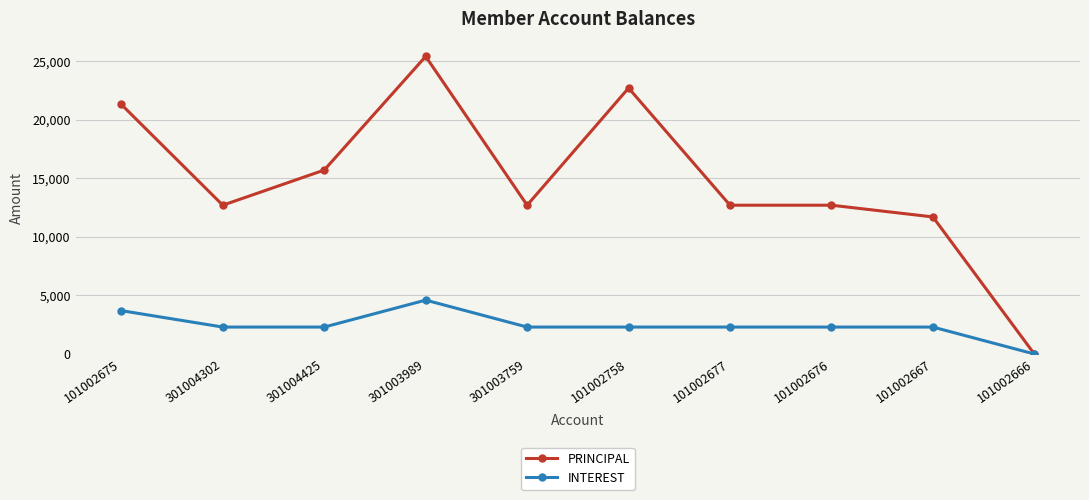

What is the label of the 6th point from the left?

101002758